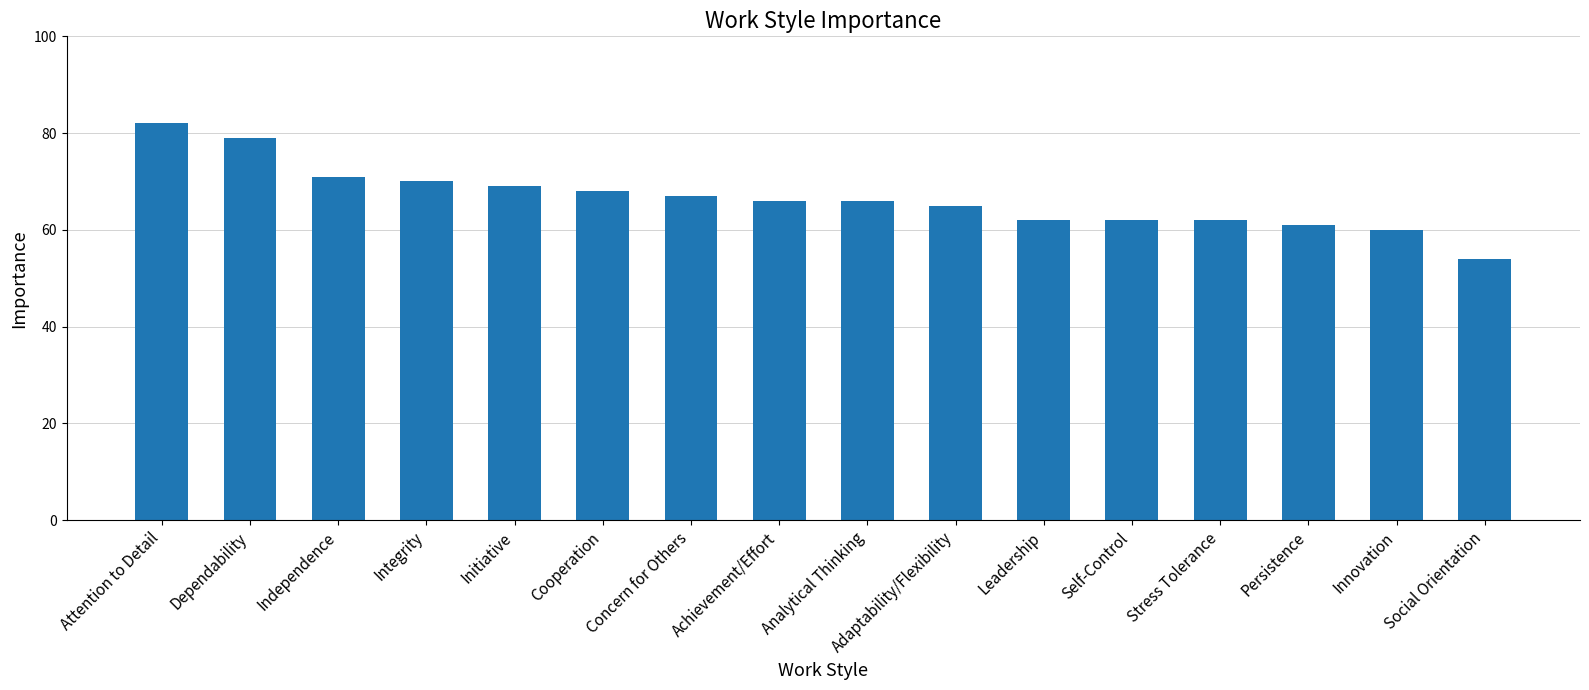

Where is the data nearest to the value 68?

Cooperation